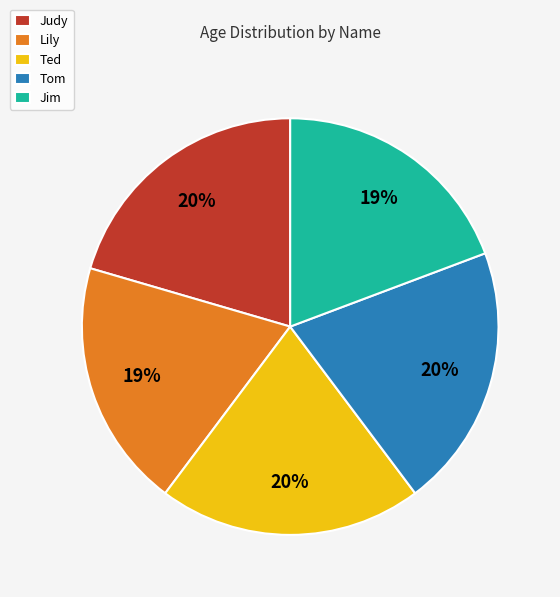

What is the ratio of the value at Jim to the value at Ted?

0.9